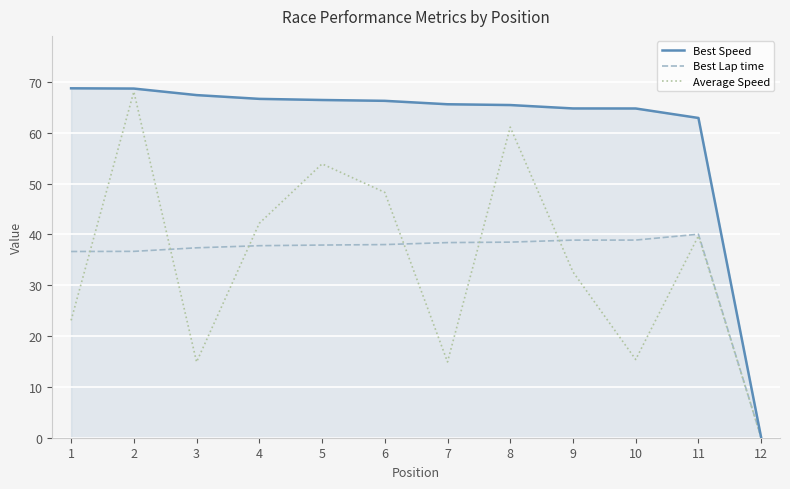

What is the spread (max minus min) of values at 10?

49.4